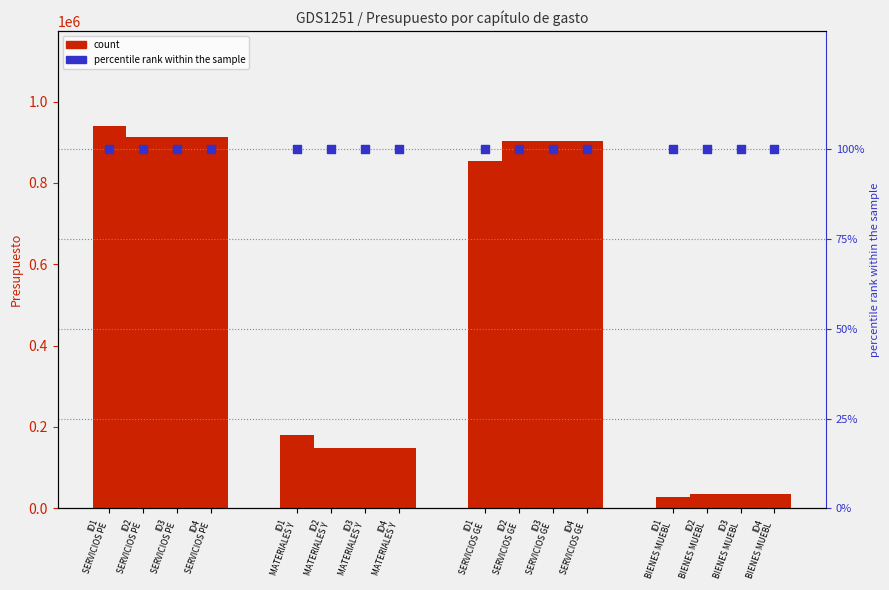

What is the total value across all series at SERVICIOS GENERALES?

3564200.2